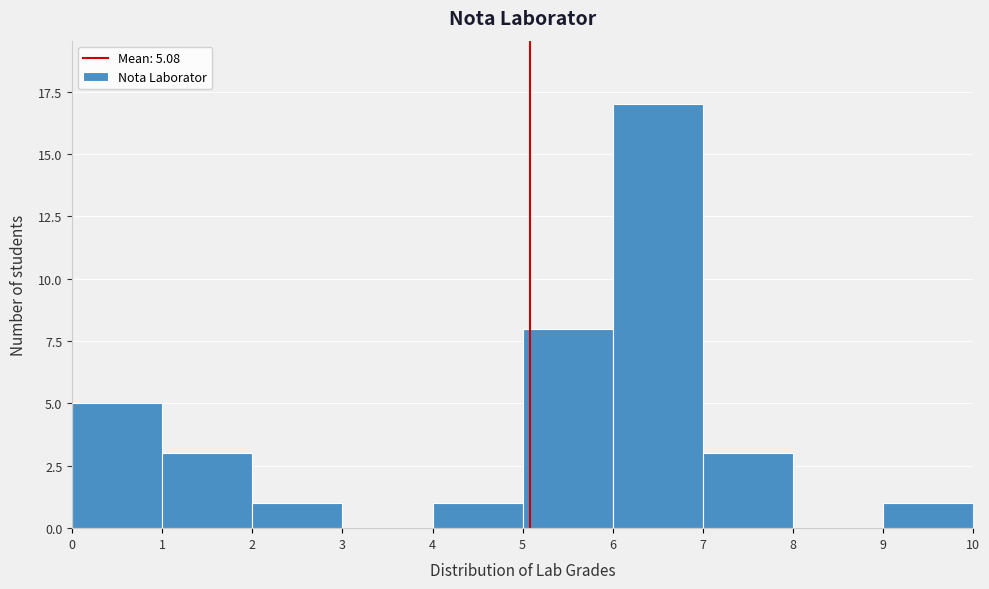

Reading left to right, transcribe this chart: for each bar, give the range it covers on the x-axis and its height. The values are not printed on the chart, so give them approximately, as read against the axis.

0 to 1: 5
1 to 2: 3
2 to 3: 1
3 to 4: 0
4 to 5: 1
5 to 6: 8
6 to 7: 17
7 to 8: 3
8 to 9: 0
9 to 10: 1